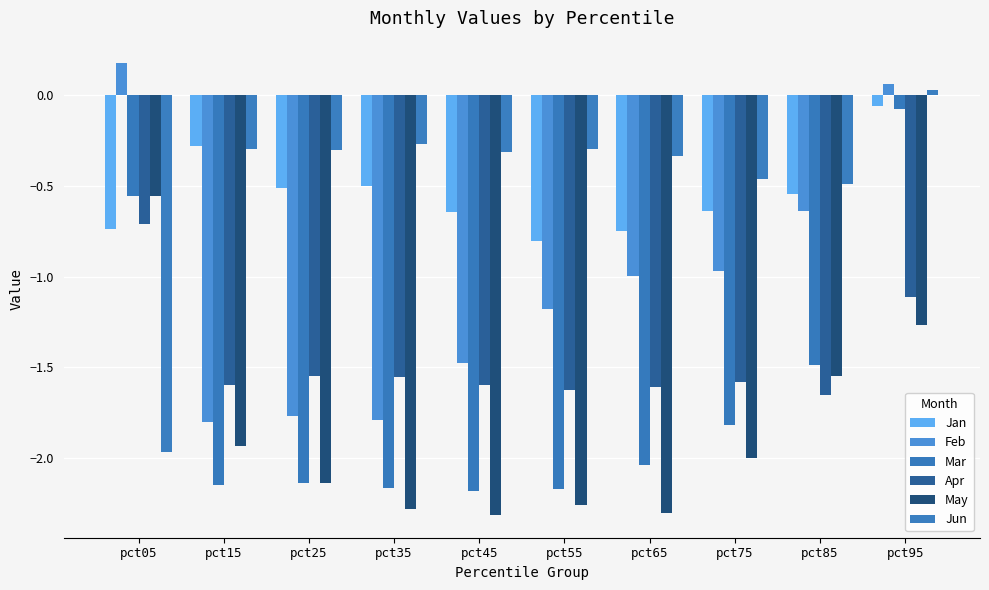

Are the bars grouped side by side (vs. stacked)?

Yes